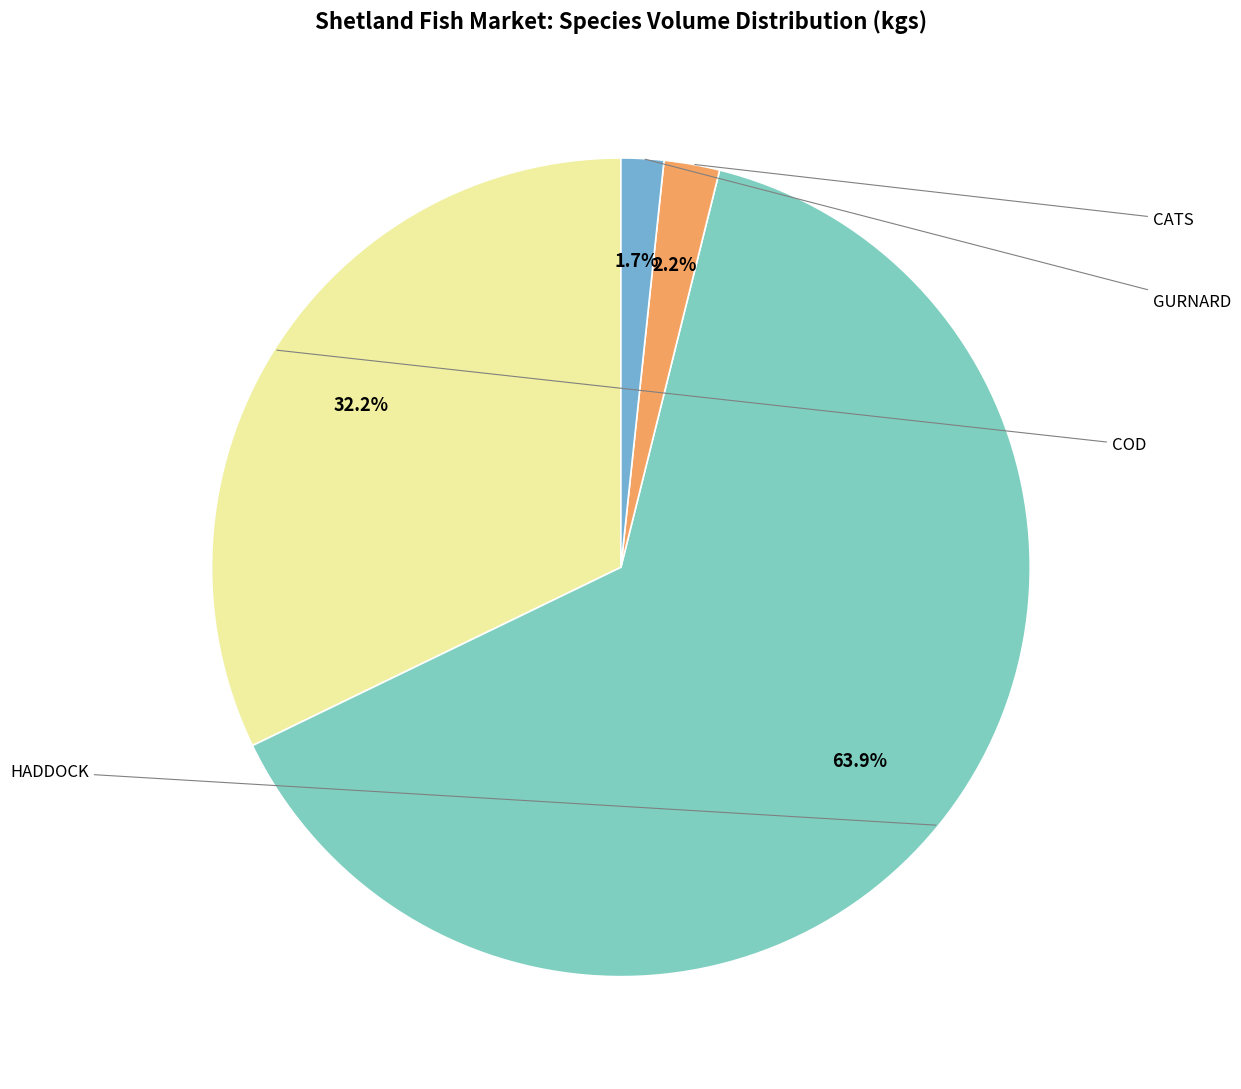

Which slice is the largest?

HADDOCK